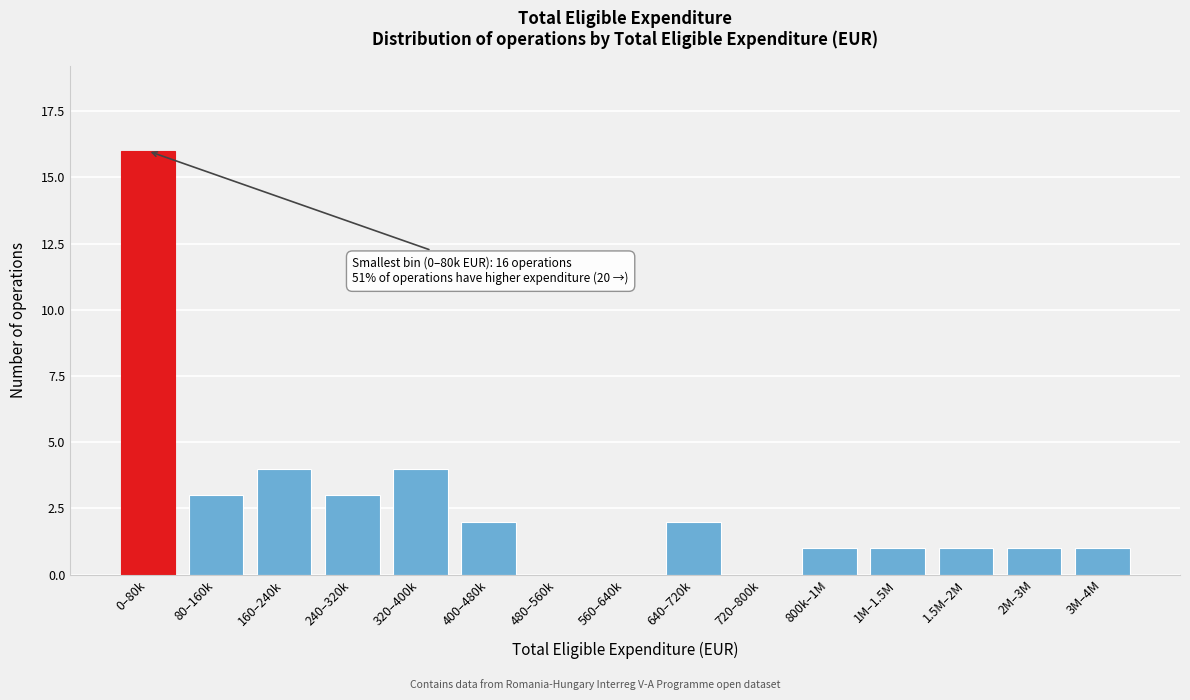

Reading right to left, transcribe all the data shown in this chart.

3M–4M=1	2M–3M=1	1.5M–2M=1	1M–1.5M=1	800k–1M=1	720–800k=0	640–720k=2	560–640k=0	480–560k=0	400–480k=2	320–400k=4	240–320k=3	160–240k=4	80–160k=3	0–80k=16